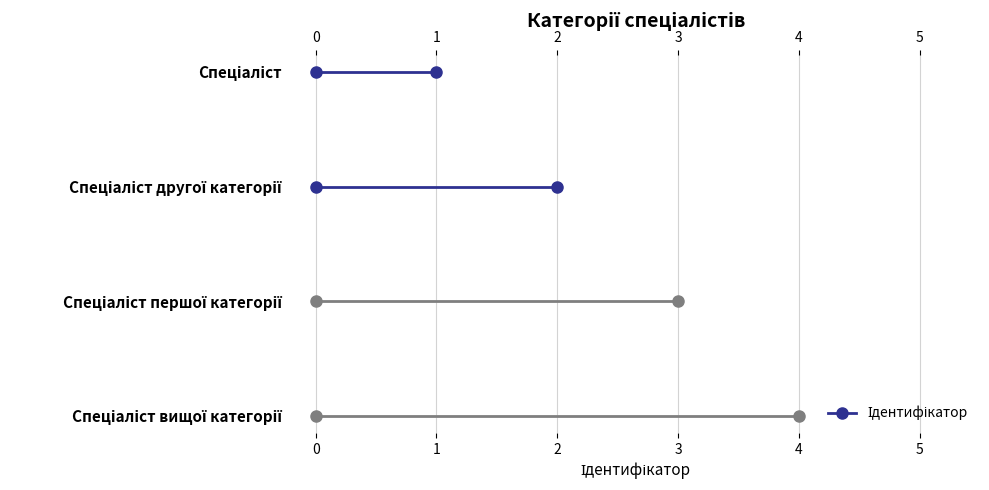

Reading right to left, transcribe all the data shown in this chart.

4	3	2	1